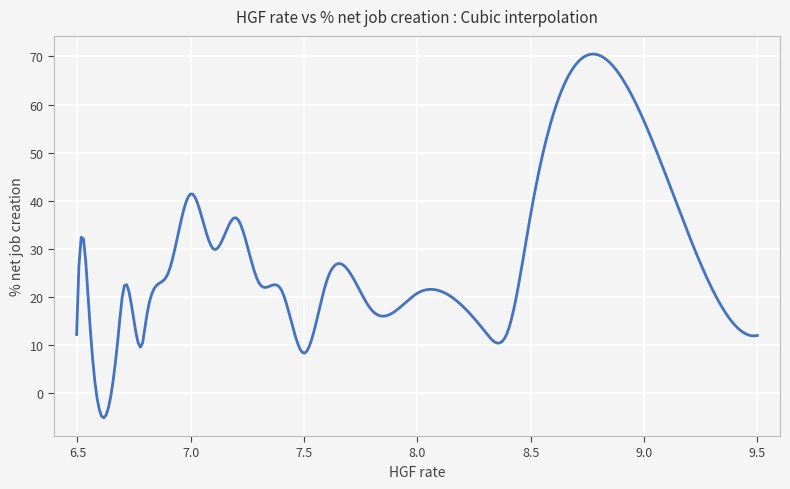

What is the difference between the maximum and minimum values?

75.8